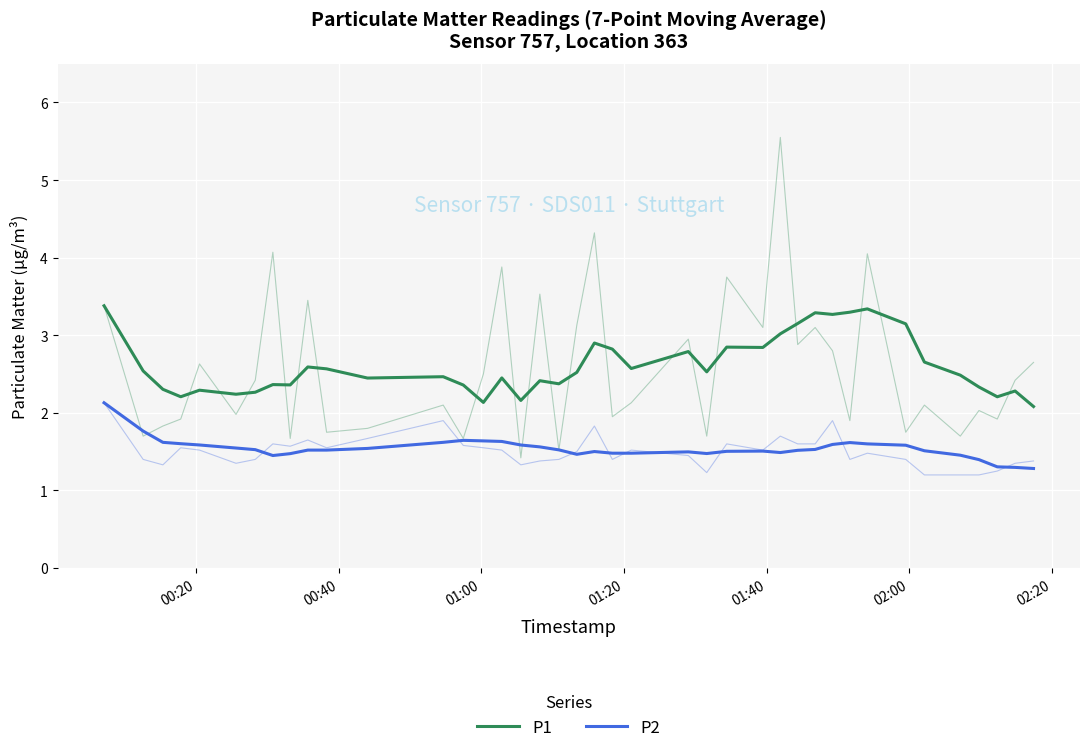

True or false: P1 and P2 cross at least once.

False